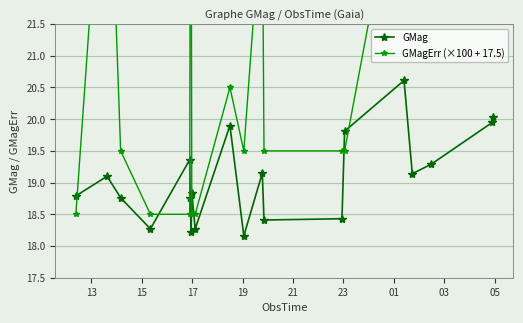

What is the difference between the maximum and minimum values in the GMagErr (×100 + 17.5) series?

8.0